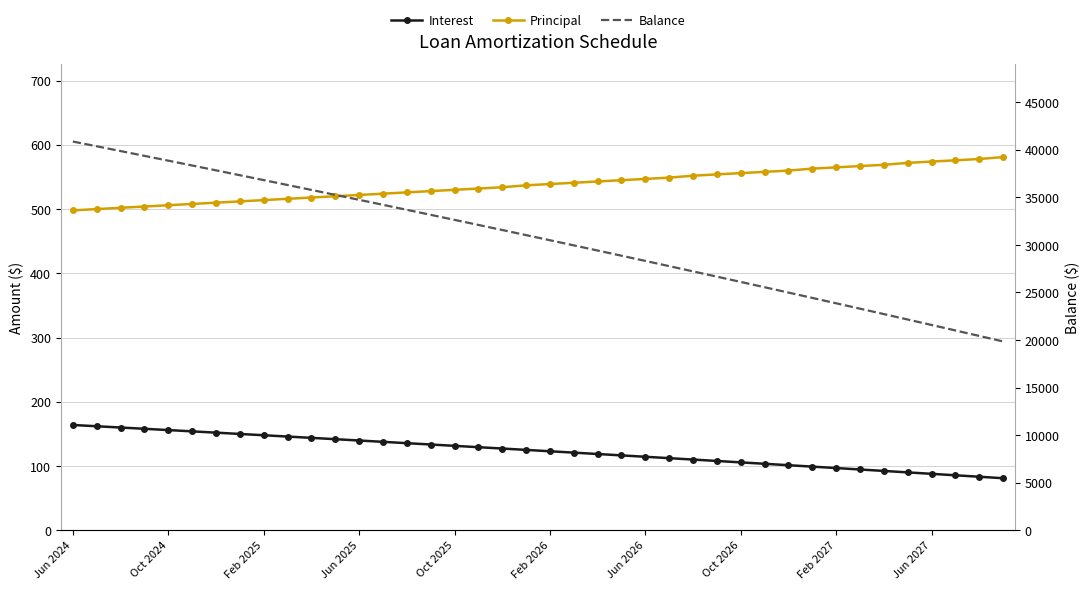

At which label does Balance first exceed 31036?

Jun 2024